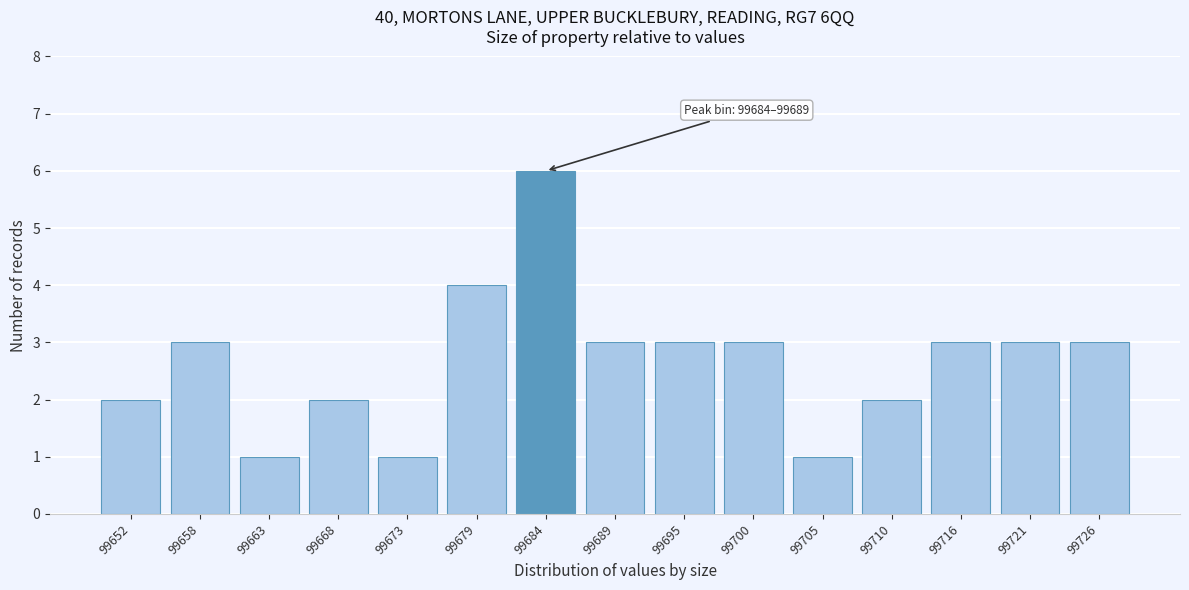

Reading left to right, what are all the values shown in this chart?

2	3	1	2	1	4	6	3	3	3	1	2	3	3	3